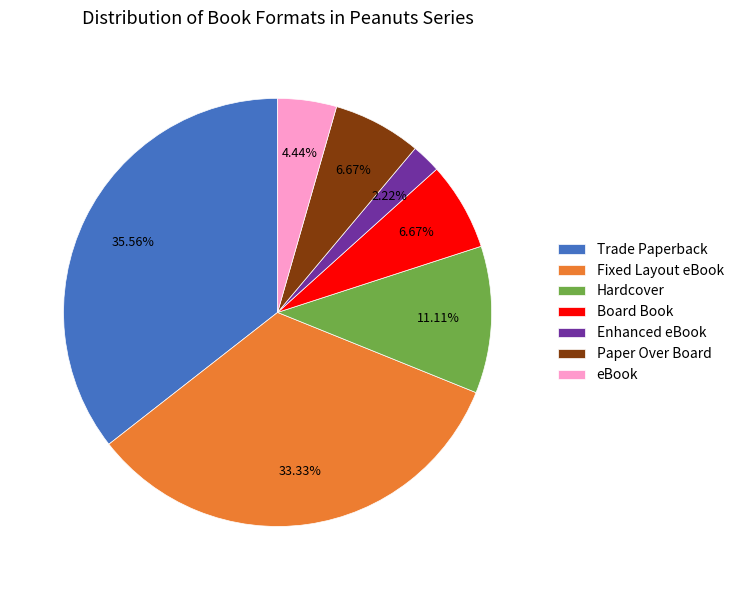

Between Enhanced eBook and Paper Over Board, which is larger?

Paper Over Board